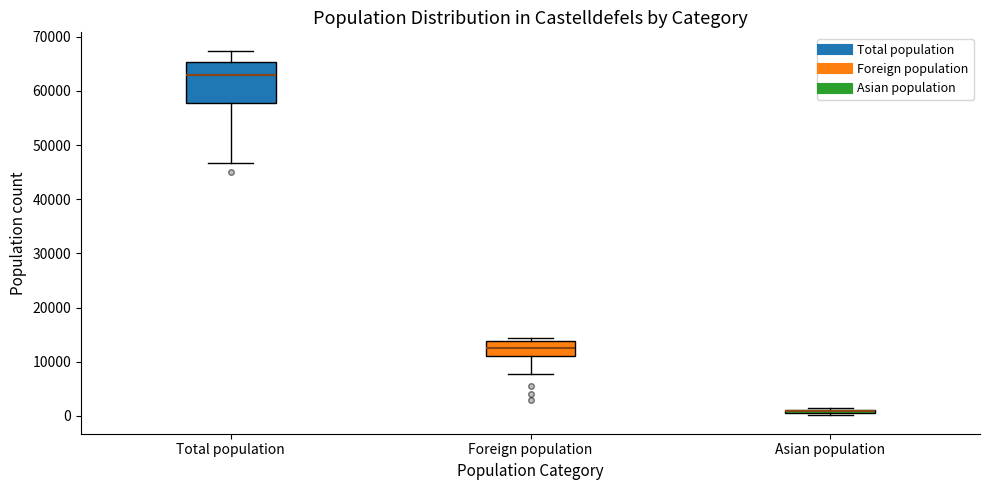

Where does the upper whisker of the box for Total population end on the y-axis? The values are not printed on the chart, so give them approximately, as read against the axis.

67000